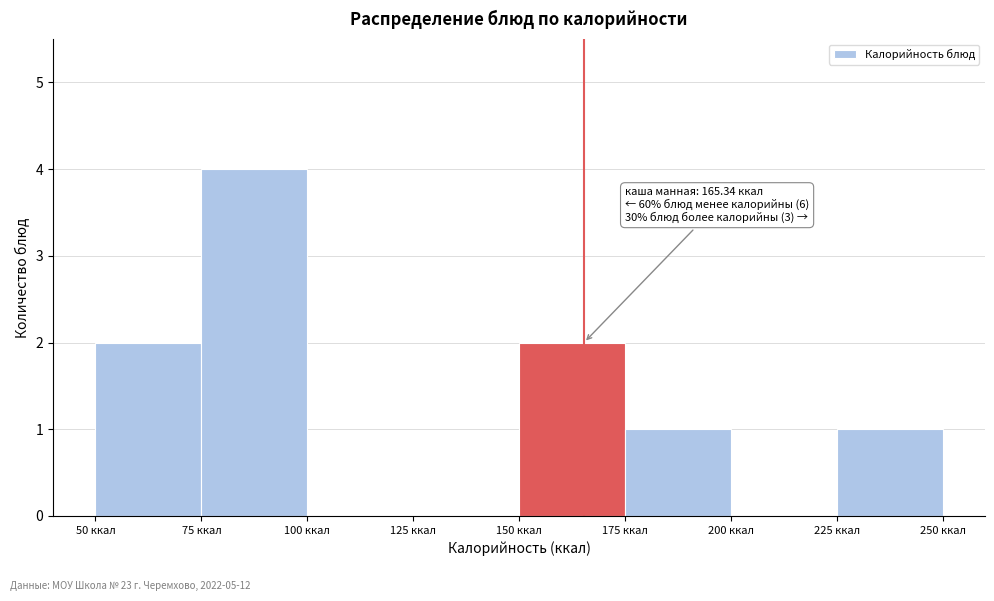

Which range on the x-axis has the tallest bar?

75 to 100